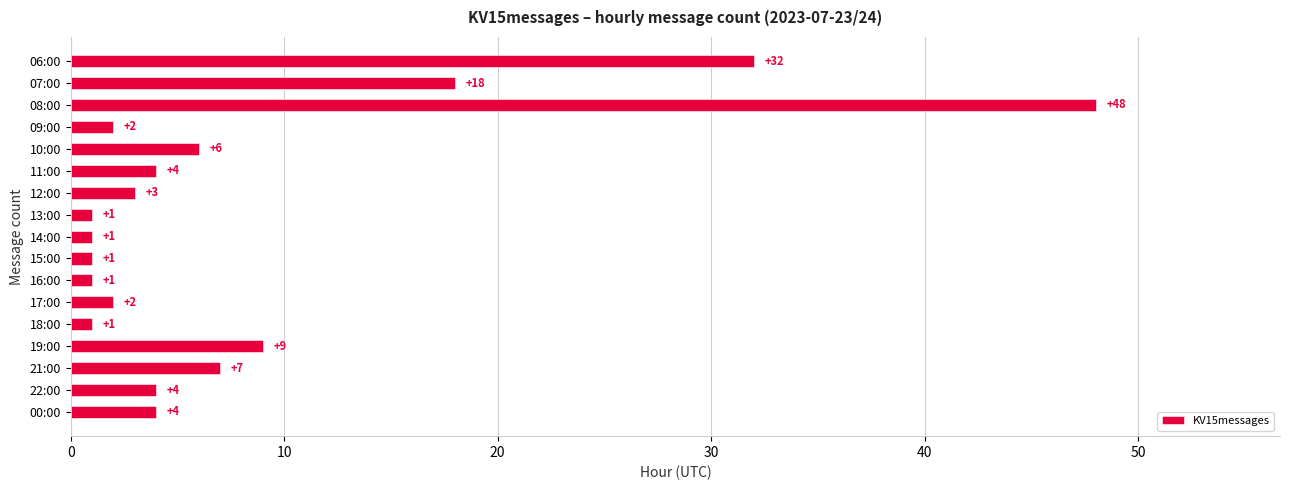

At which label is the value closest to 24?

07:00